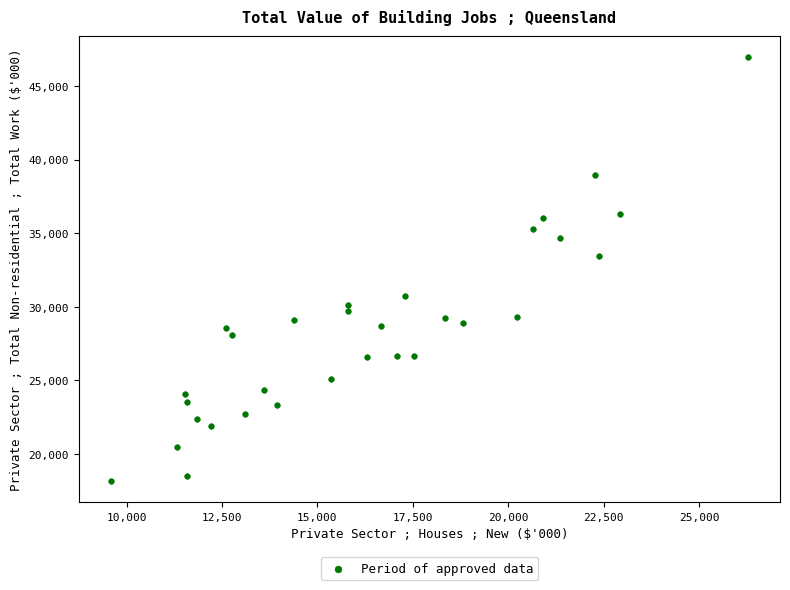

What Y value in the scatter plot is closest to 32555?

33442